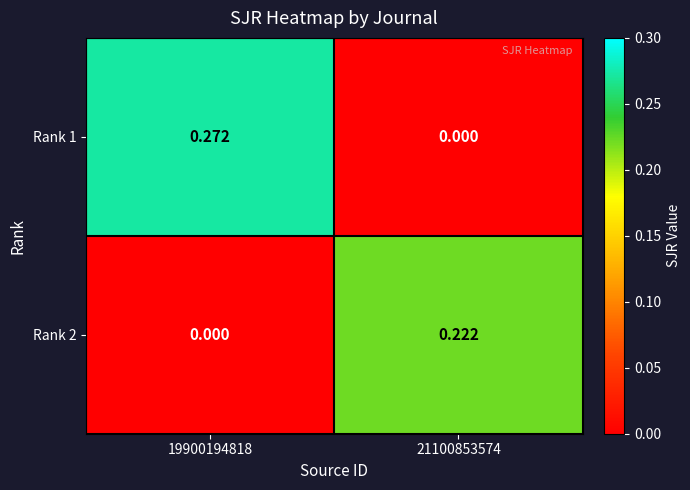

How many distinct data groups are displayed?

2